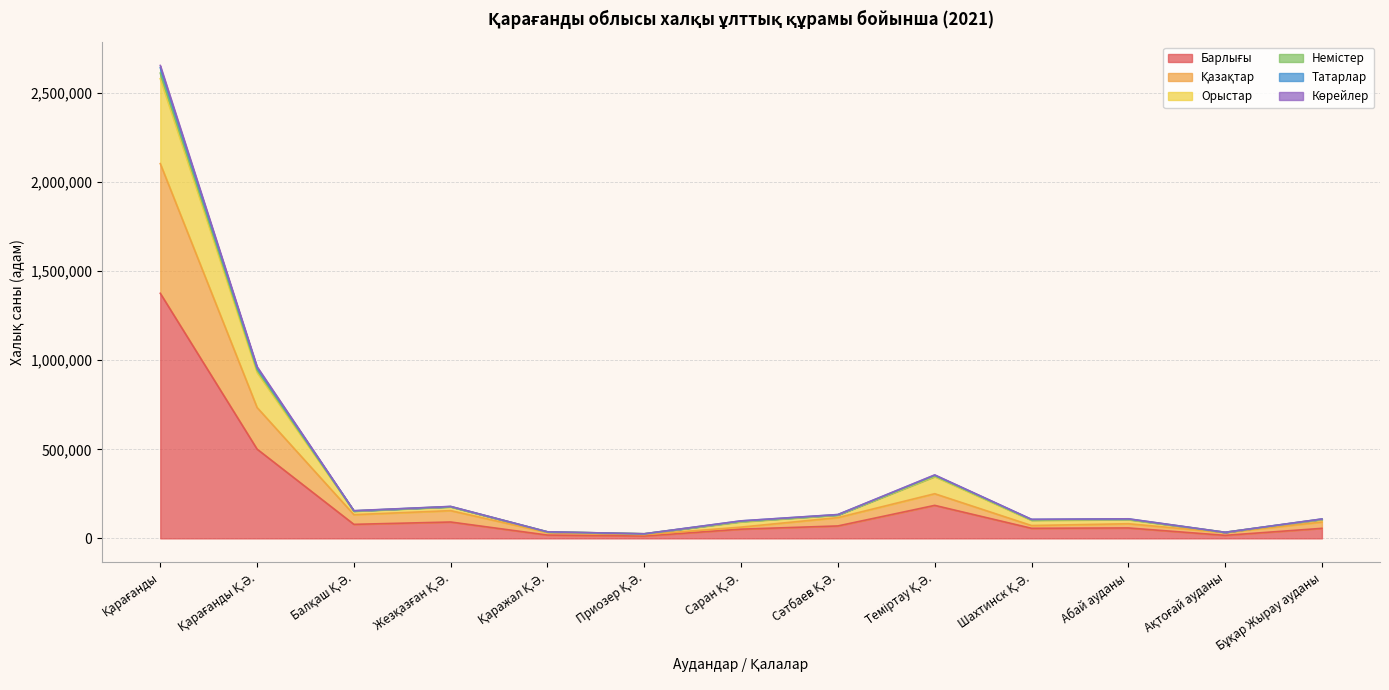

True or false: Орыстар and Немістер intersect in this chart.

False